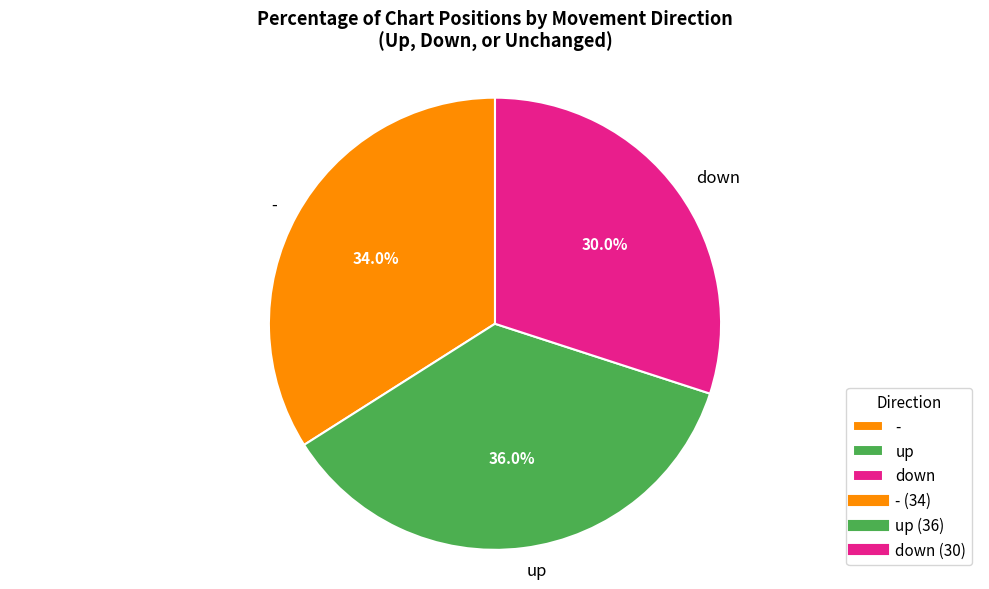

What is the ratio of the value at down to the value at -?

0.9